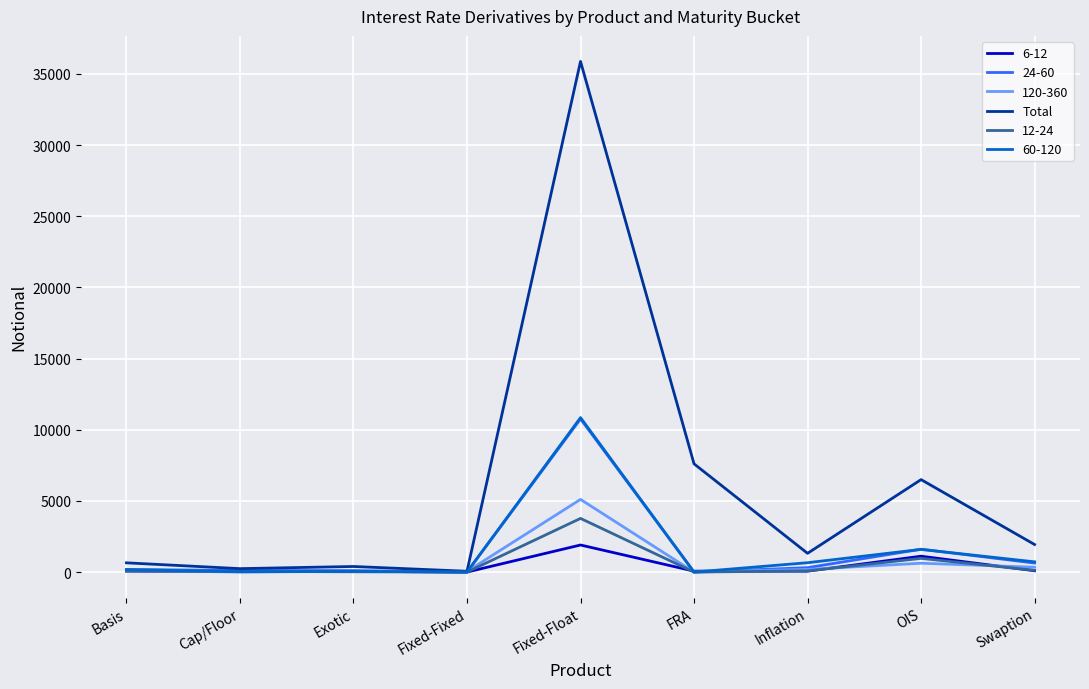

What is the greatest value displayed?

35881